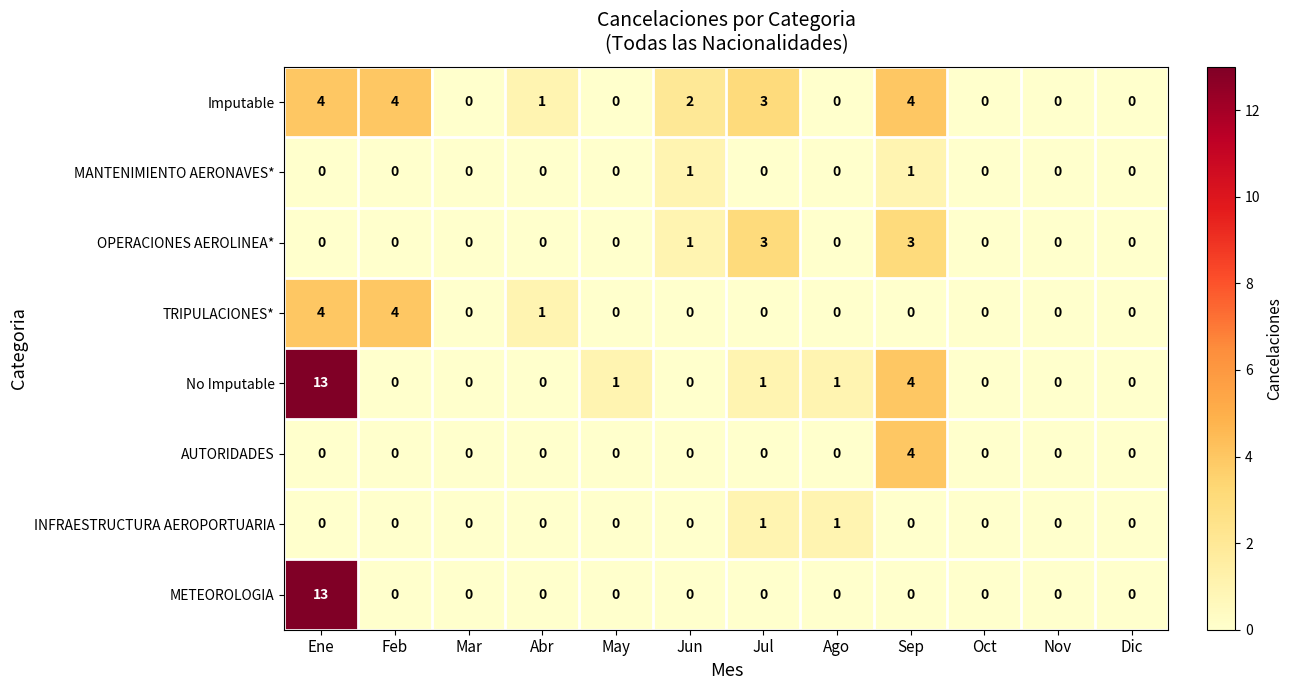

What is the total value across all series at Jul?

8